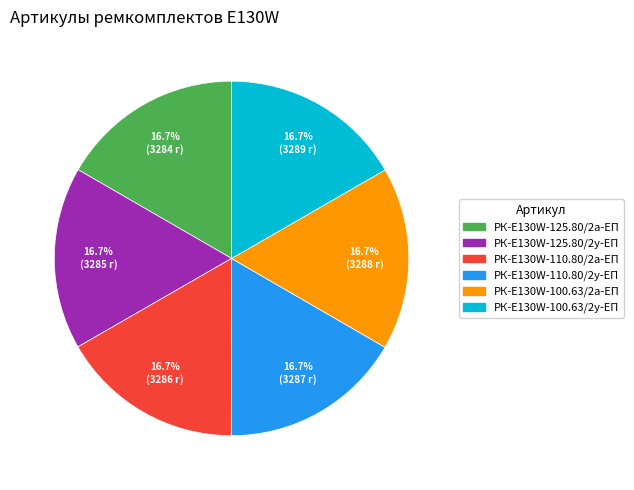

What percentage is NOT represented by РК-E130W-100.63/2а-ЕП?

83.3%